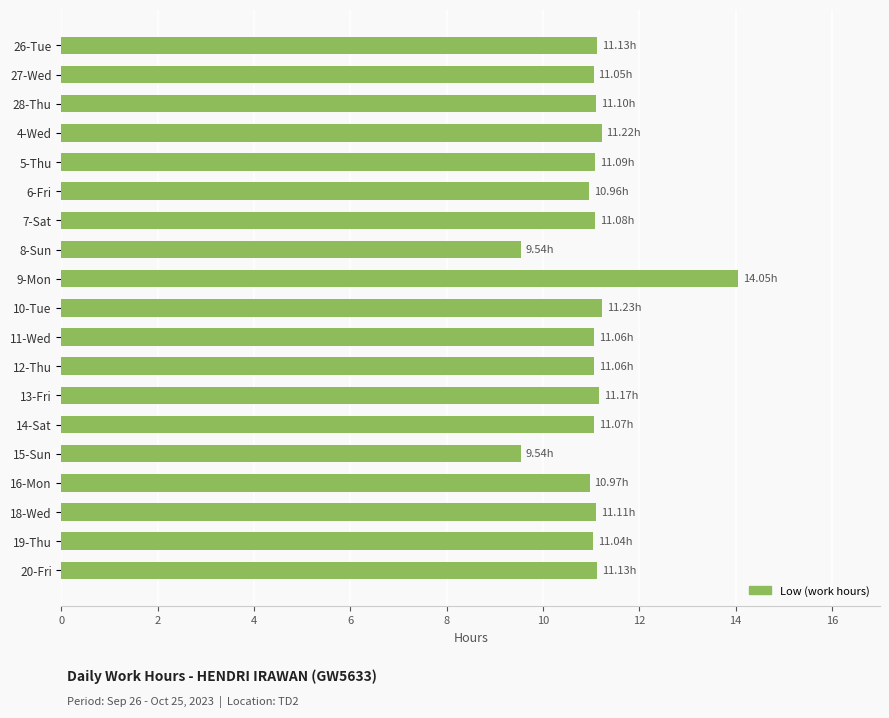

What is the change in value from 14-Sat to 15-Sun?

-1.5